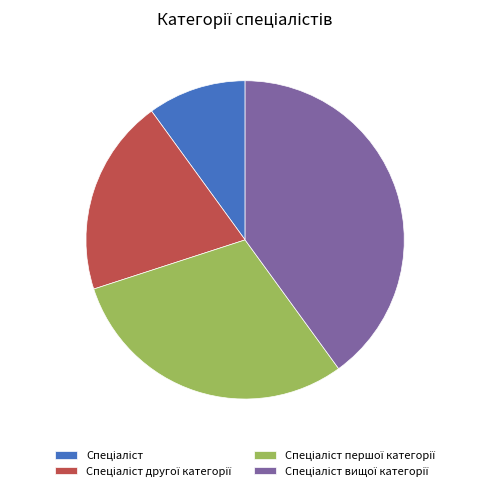

Is there a majority slice in this chart?

No